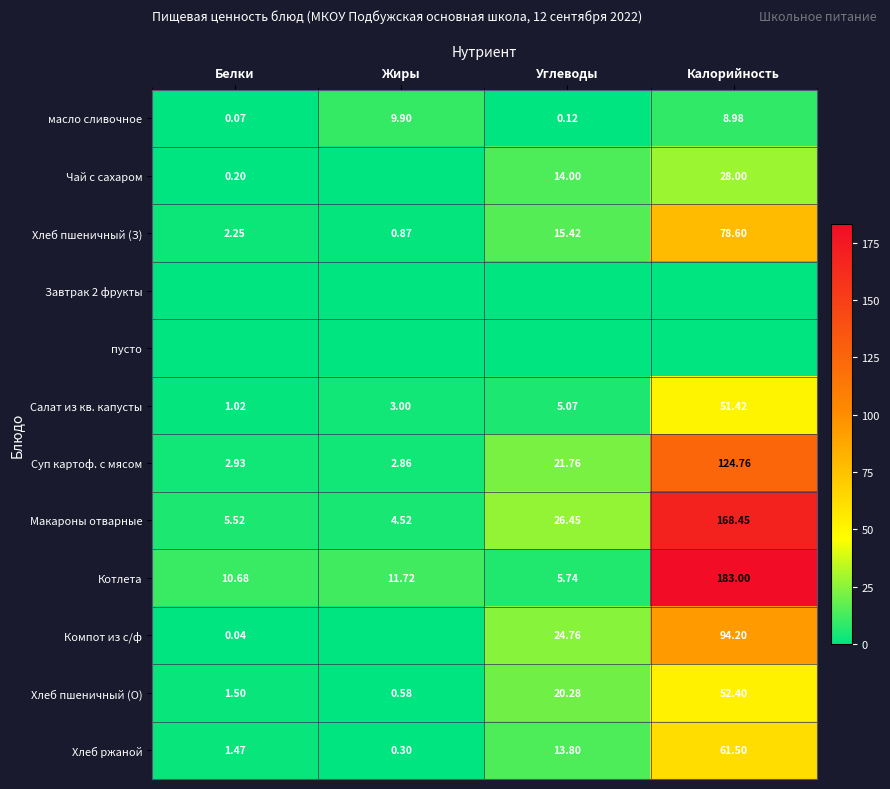

Rank the categories by Макароны отварные value from lowest to highest.

Жиры, Белки, Углеводы, Калорийность